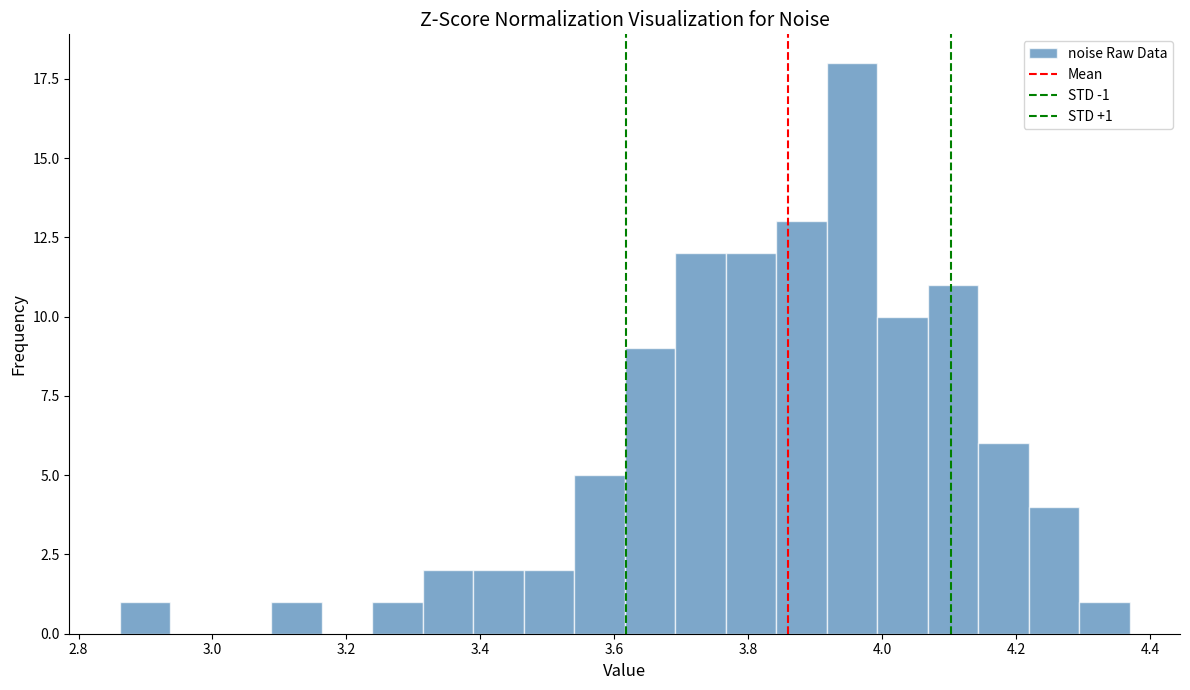

Read against the x-axis, roughly where is the centre of the tallest bar?

3.96